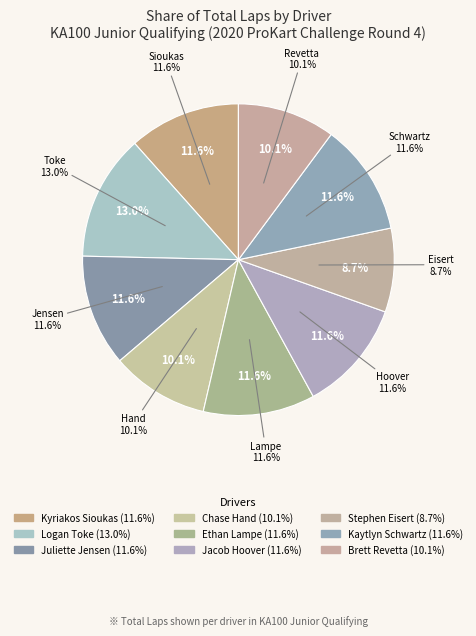

Which category has the smallest portion of the pie?

Stephen Eisert